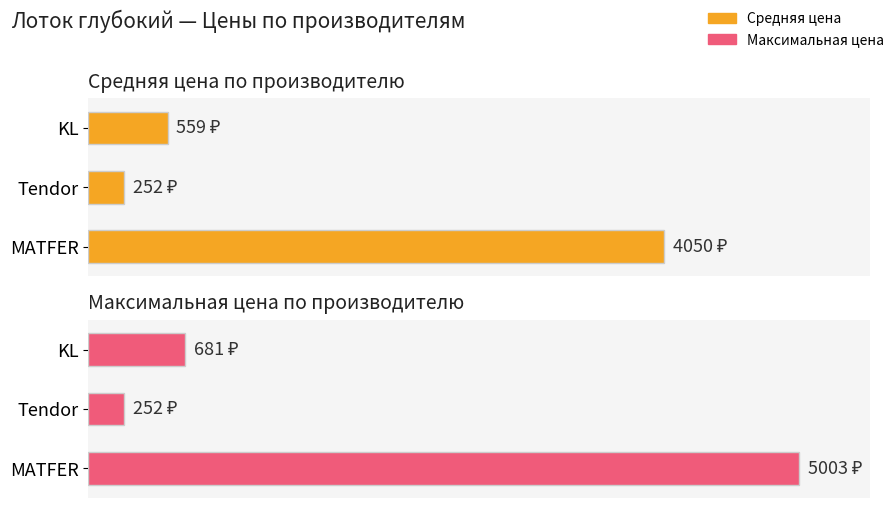

Reading left to right, what are all the values shown in this chart?

Средняя цена: 0=4050.5	1000=252.0	2000=559.0
Максимальная цена: 0=5003.0	1000=252.0	2000=681.0